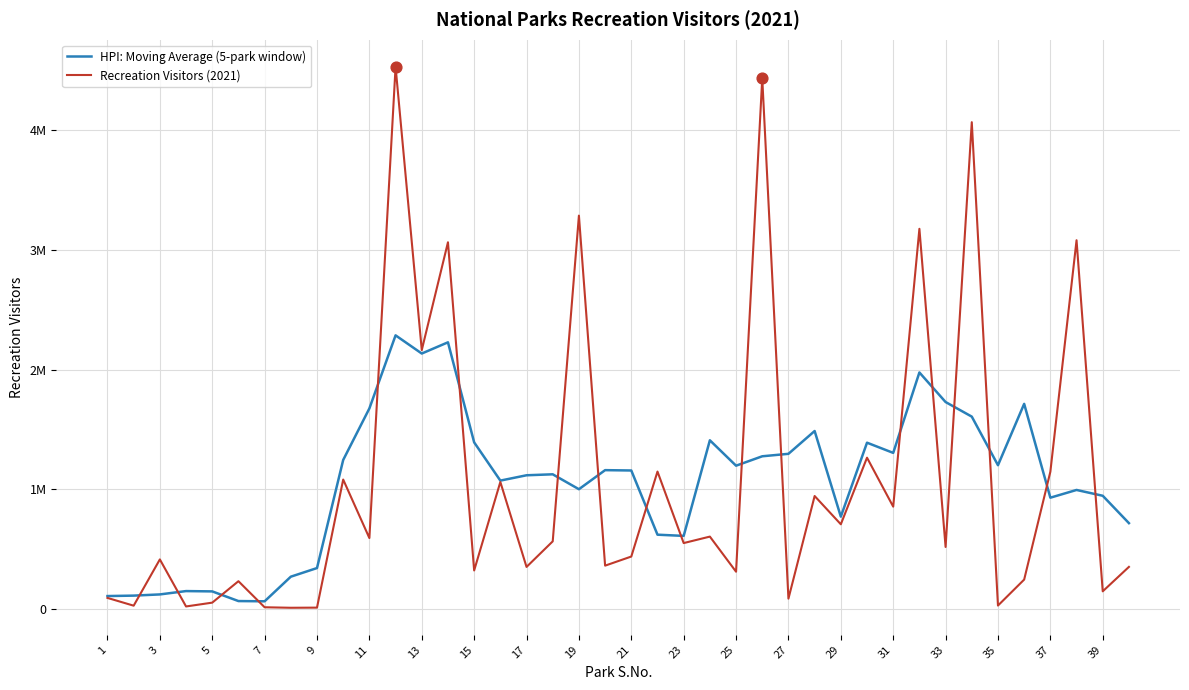

Which series has the largest total across all categories?

Recreation Visitors (2021)